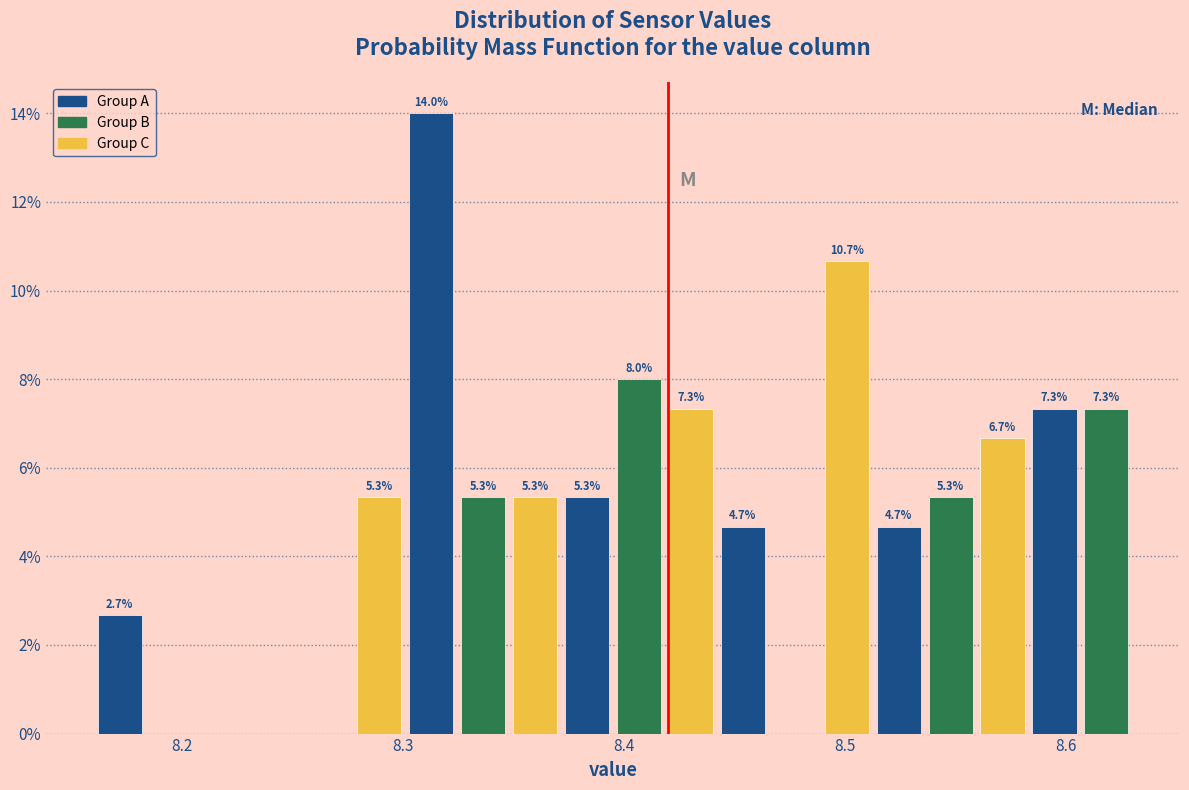

Read against the x-axis, roughly where is the centre of the tallest bar?

8.31